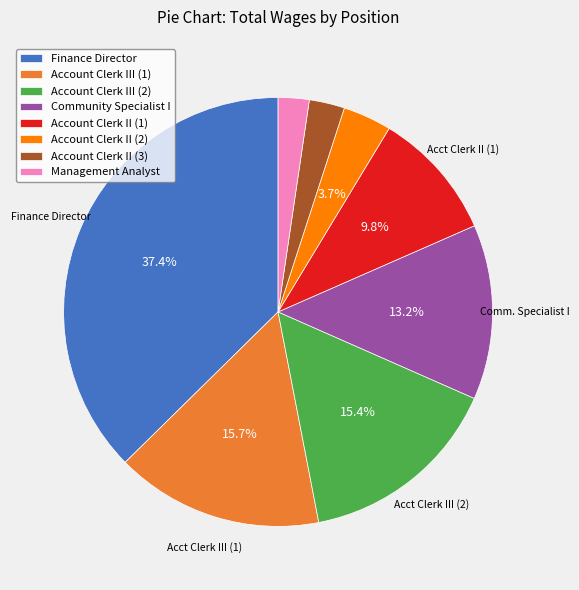

To the nearest percent, what is the average slice percentage?

12%